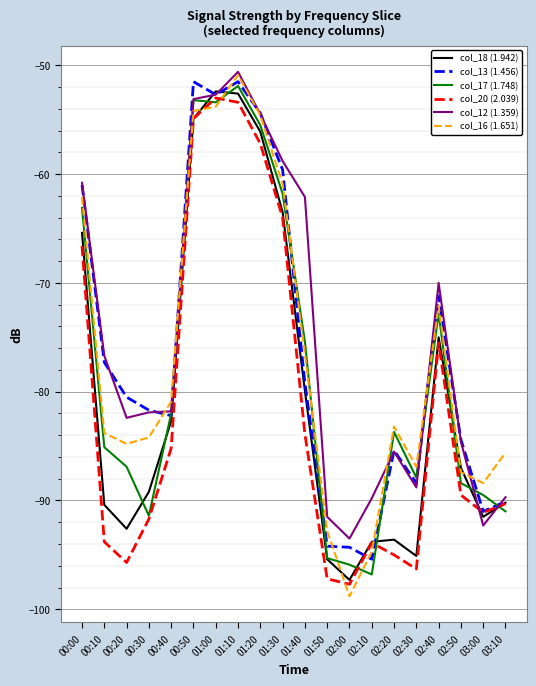

Which category has the lowest value in the col_12 (1.359) series?

02:00